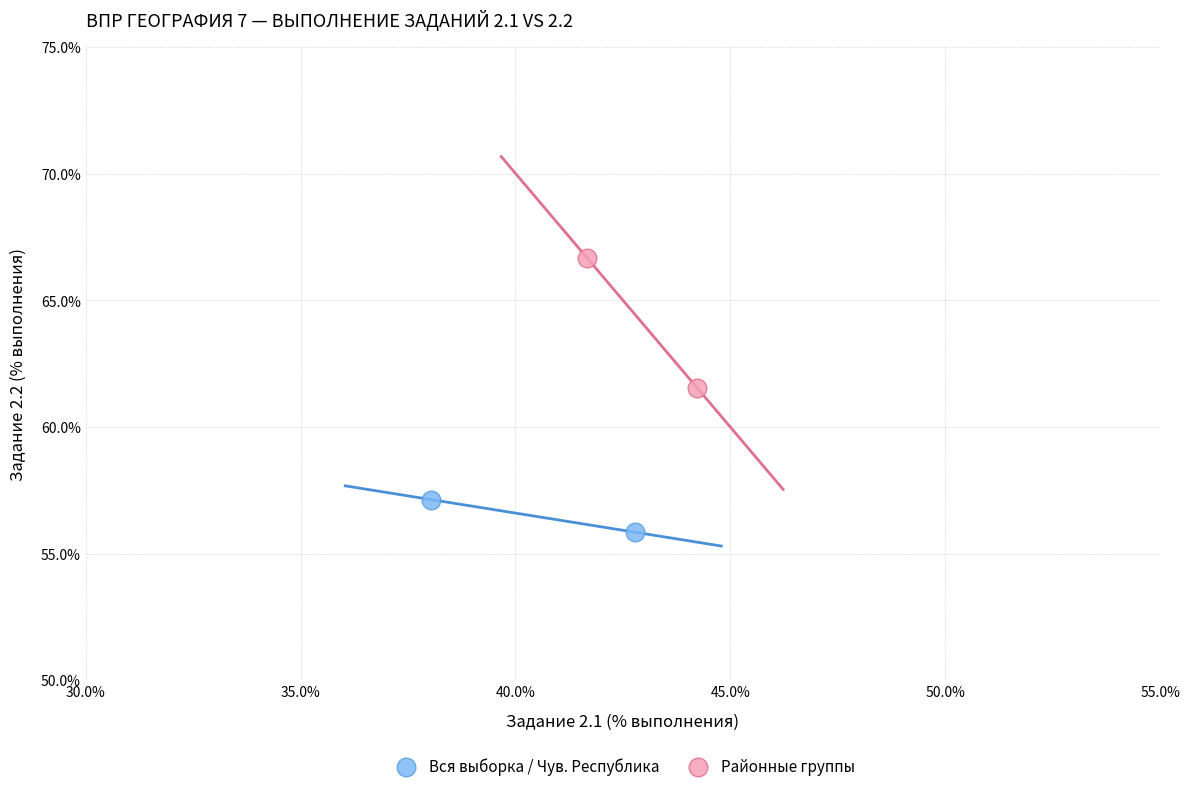

What are all the series names shown in the legend?

Вся выборка / Чув. Республика, Районные группы